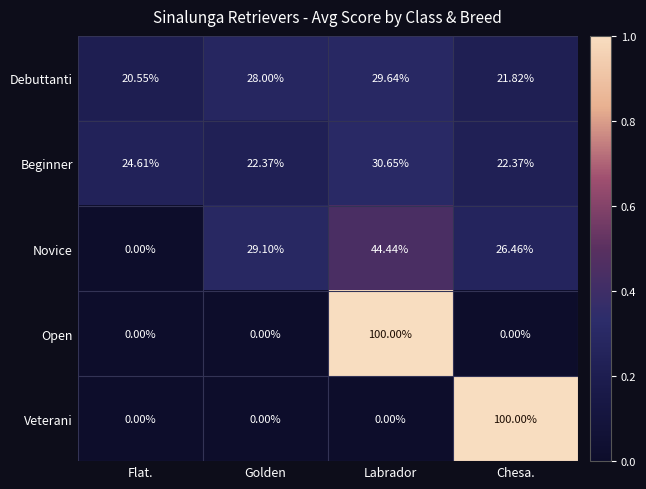

What is the total value across all series at Labrador?

204.7